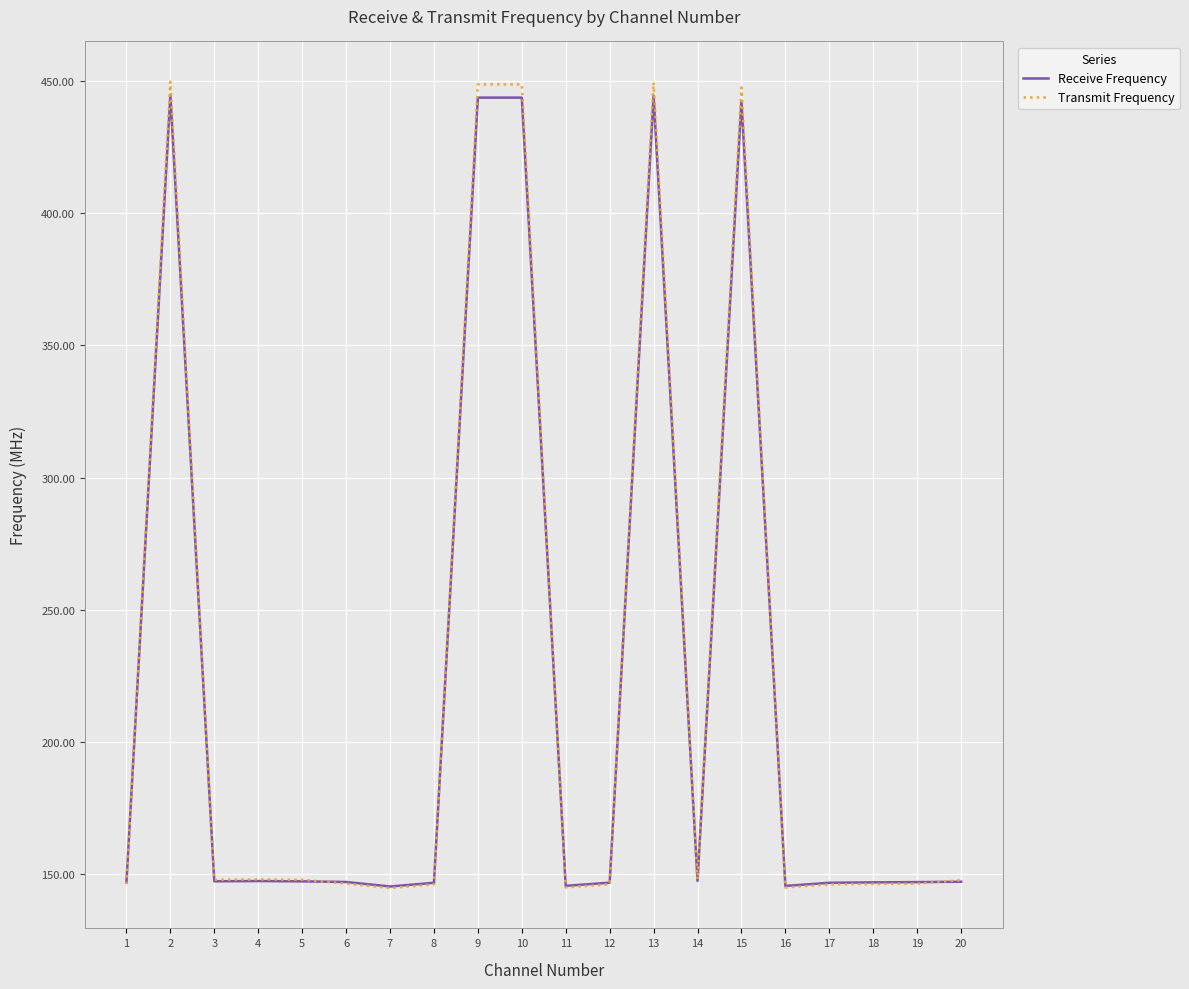

True or false: Transmit Frequency has a value of 238.1 at 12.

False